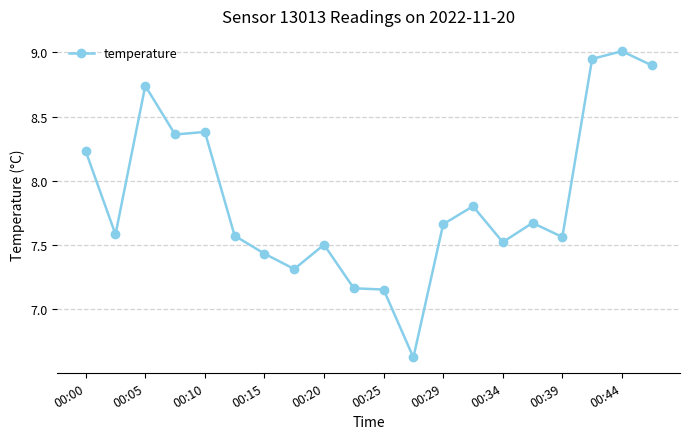

What is the difference between the maximum and minimum values?

2.4